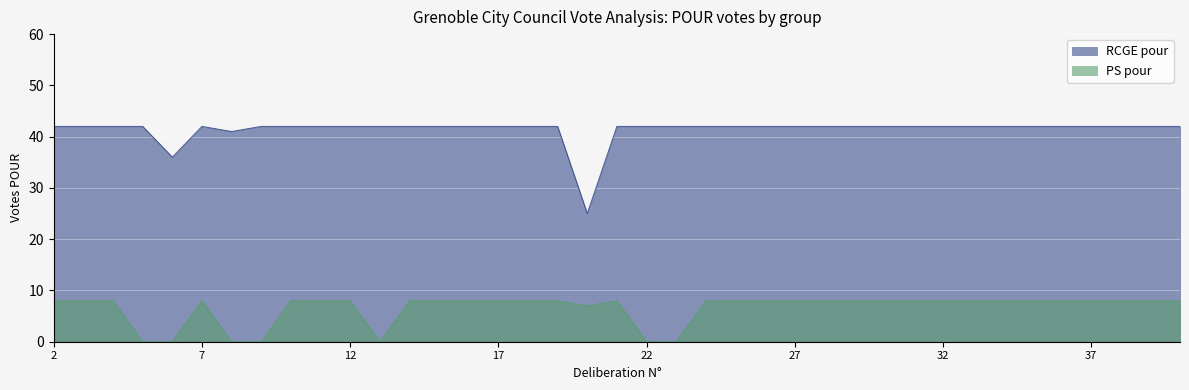

How many lines are shown in the chart?

2